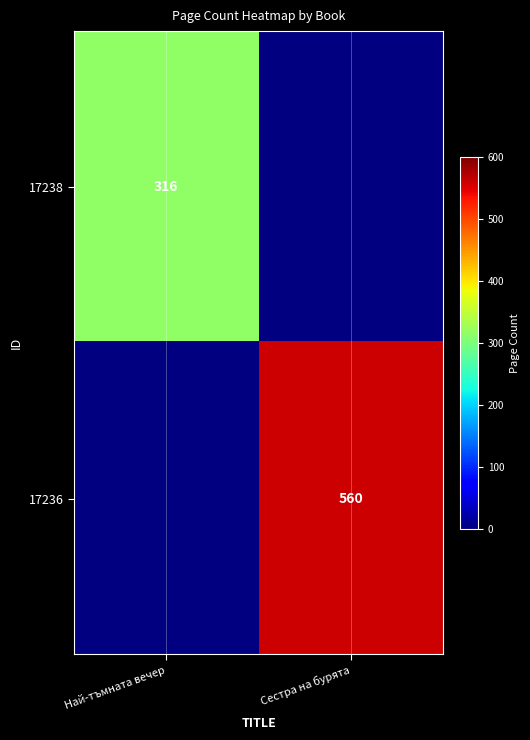

Which has a higher value, Най-тъмната вечер or Сестра на бурята?

Сестра на бурята